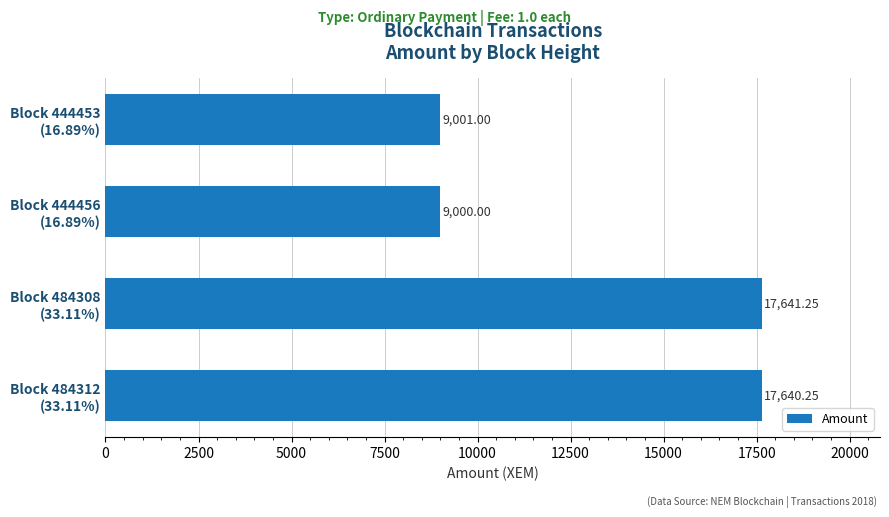

What is the difference between the maximum and minimum values?

8641.3